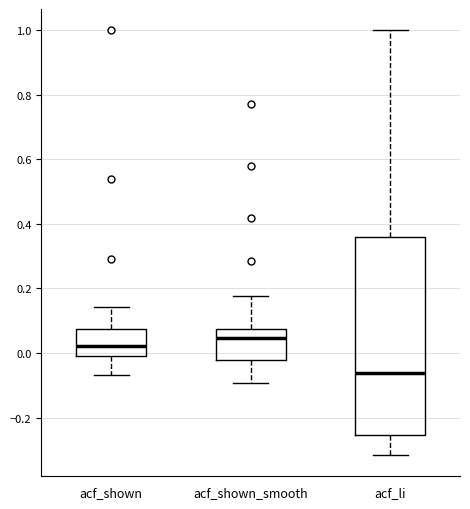

Comparing the boxes themselves (not the whiskers), which one is the tallest?

acf_li